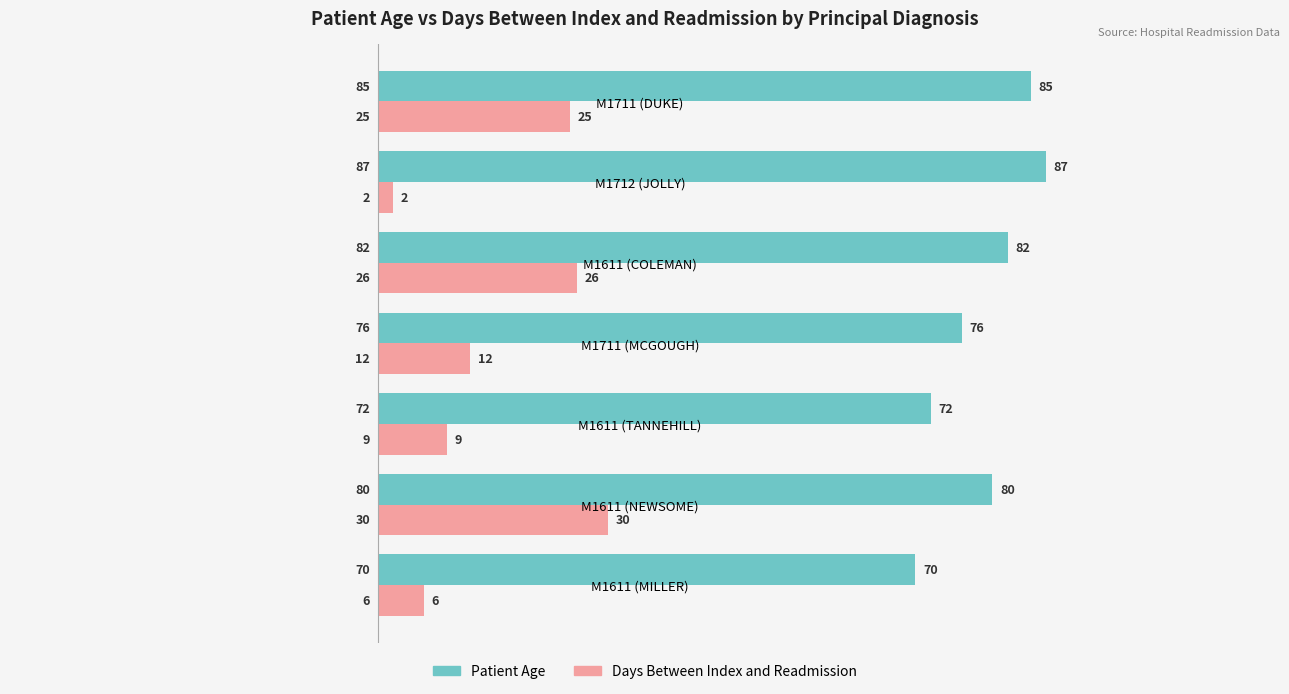

True or false: Days Between Index and Readmission has a value of 10 at M1711 (DUKE).

False